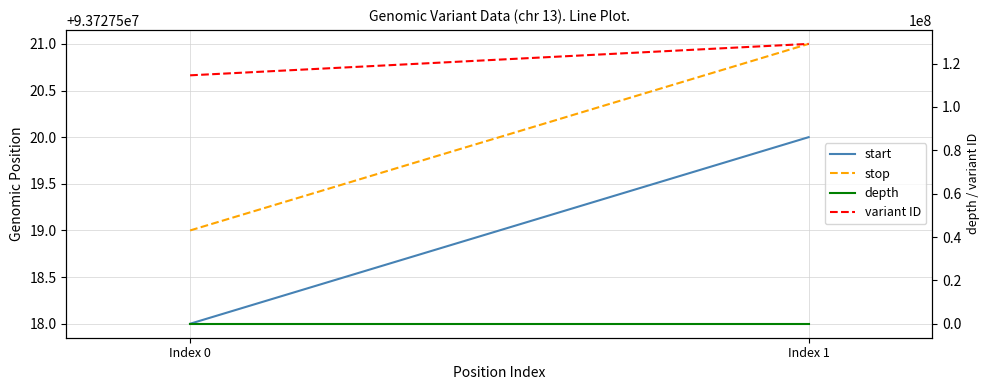

Which series has the largest total across all categories?

variant ID